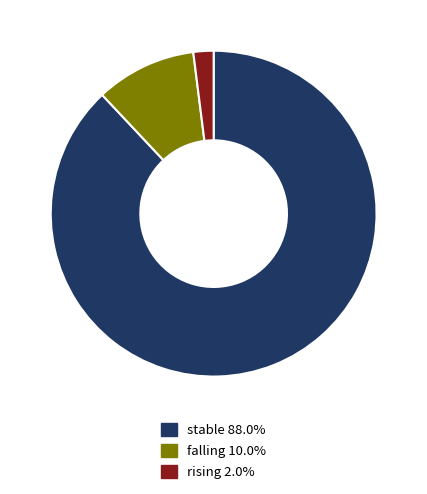

Is it true that falling is 1% of the pie?

False